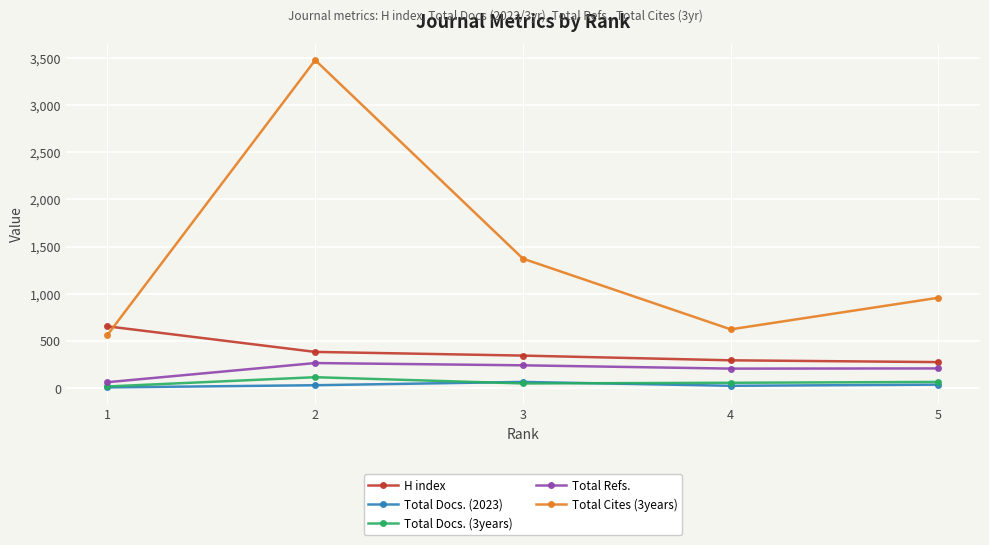

What is the difference between the maximum and minimum values in the Total Cites (3years) series?

2911